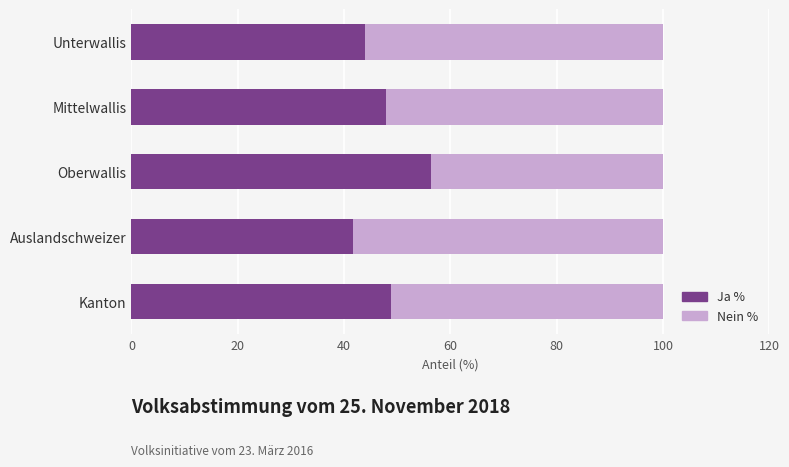

What is the highest value of the Ja % series?

56.4